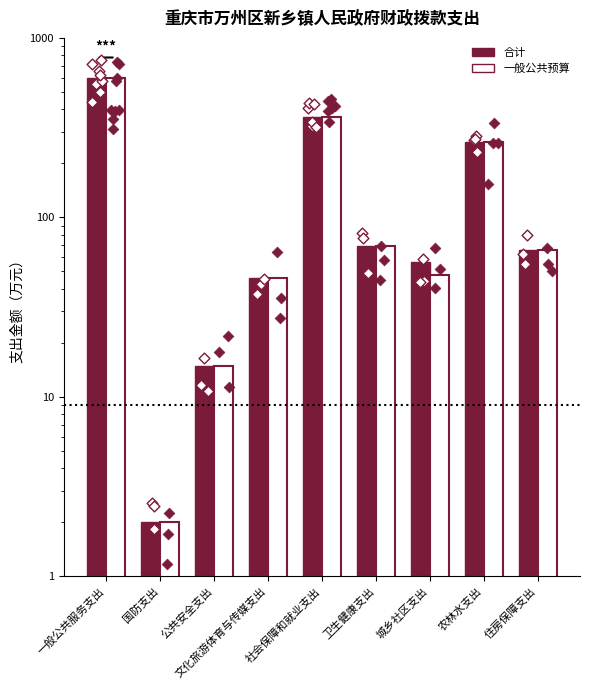

Which series has the largest total across all categories?

合计